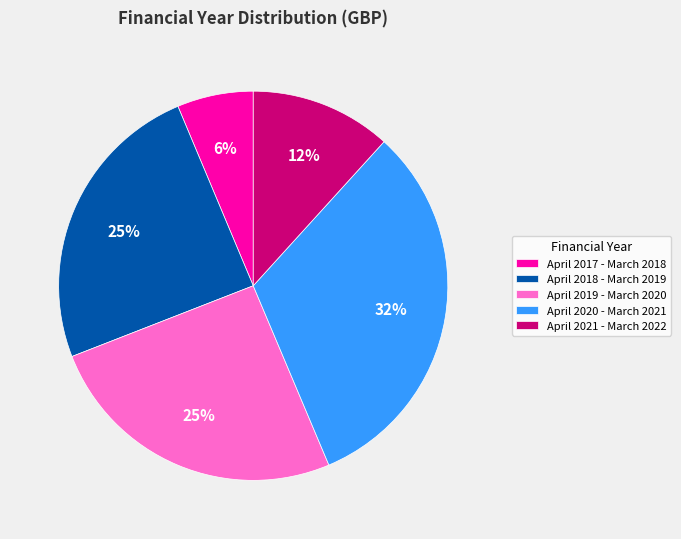

Between April 2020 - March 2021 and April 2017 - March 2018, which is larger?

April 2020 - March 2021